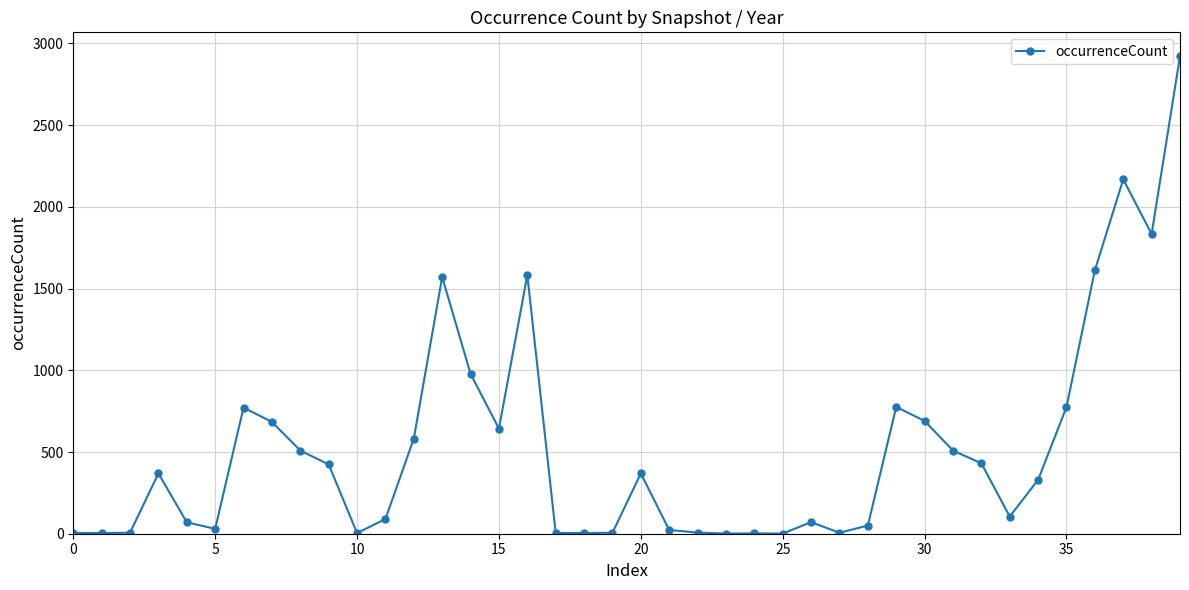

Count the number of data series in this chart.

1